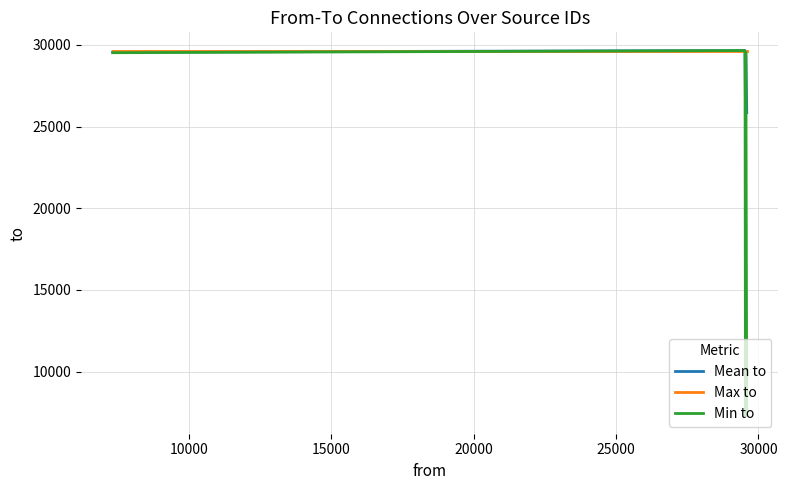

Which series has the largest range (max minus min)?

Min to